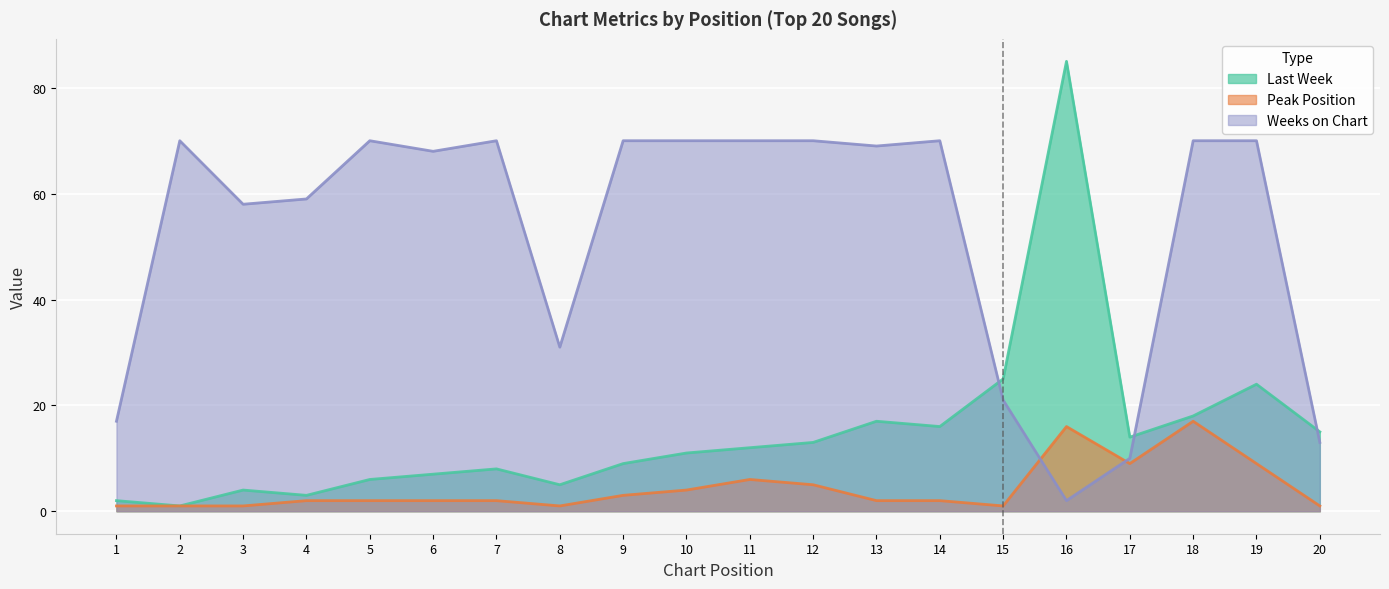

Does the chart display data point markers on the line(s)?

No